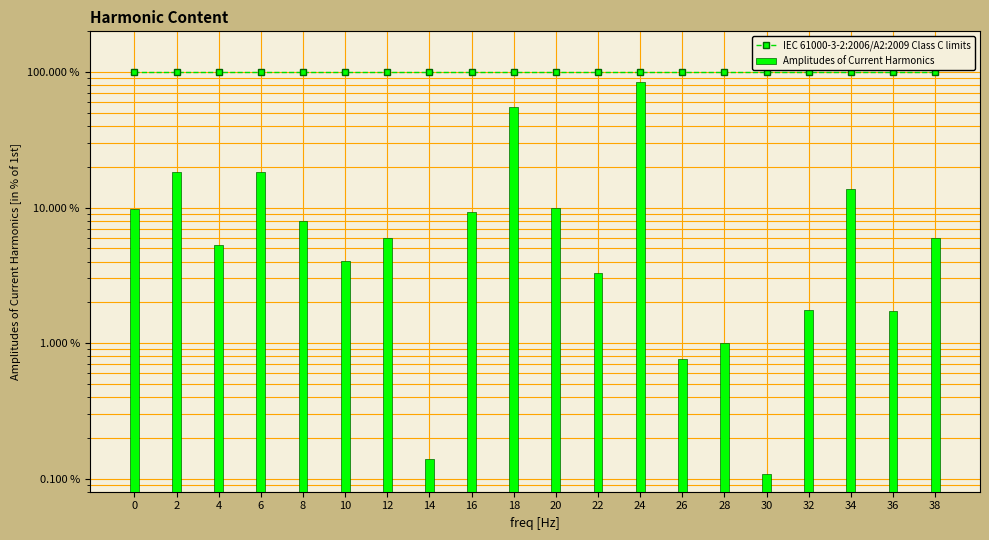

How many groups of bars are there?

20